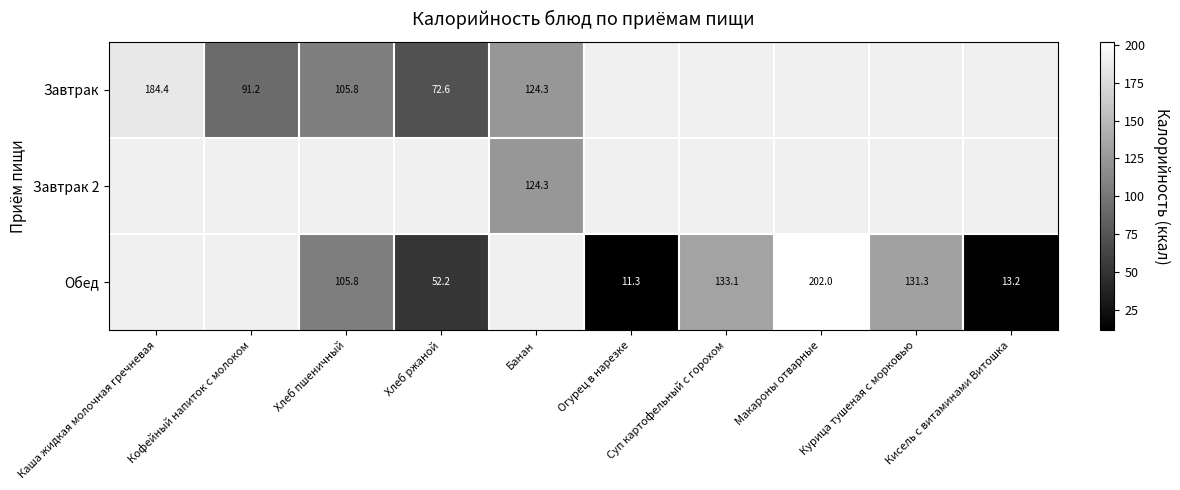

The value of Обед at Макароны отварные is 202.0. True or false?

True